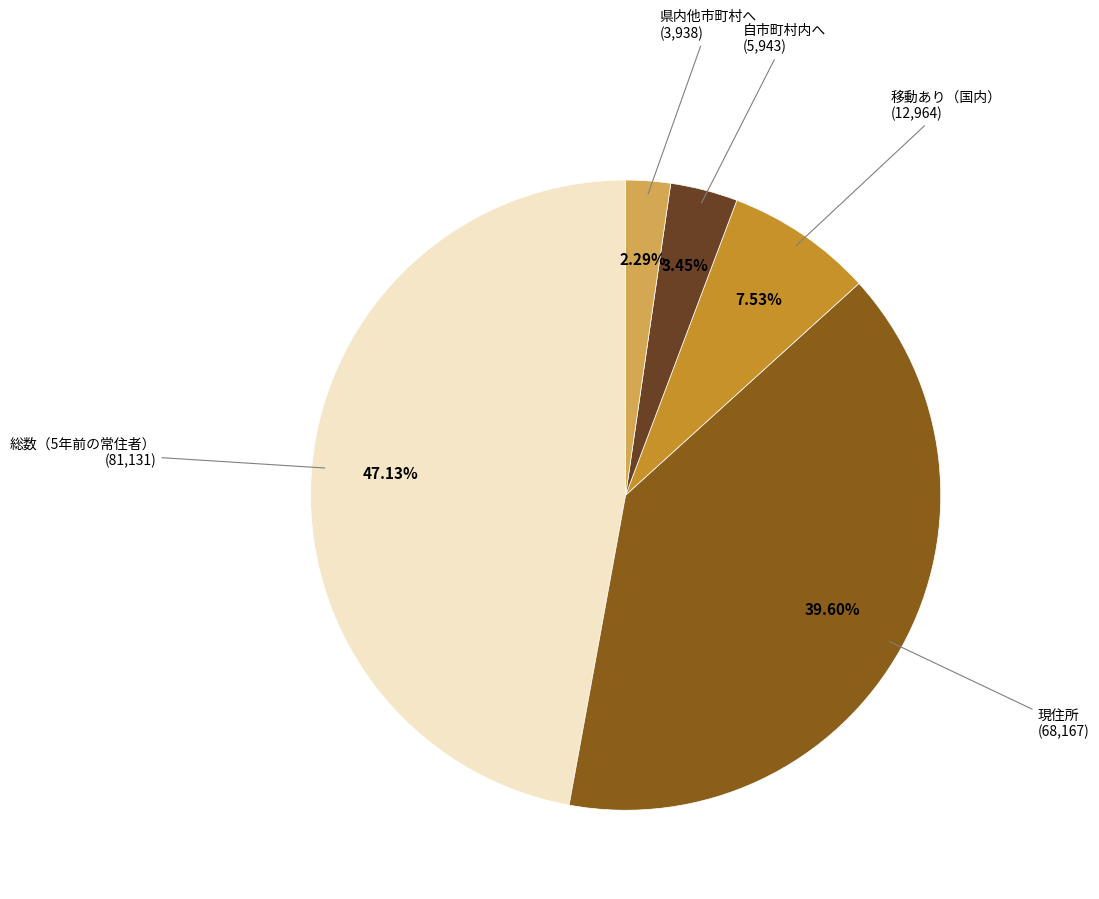

The 総数（5年前の常住者） slice represents 47% of the pie. True or false?

True